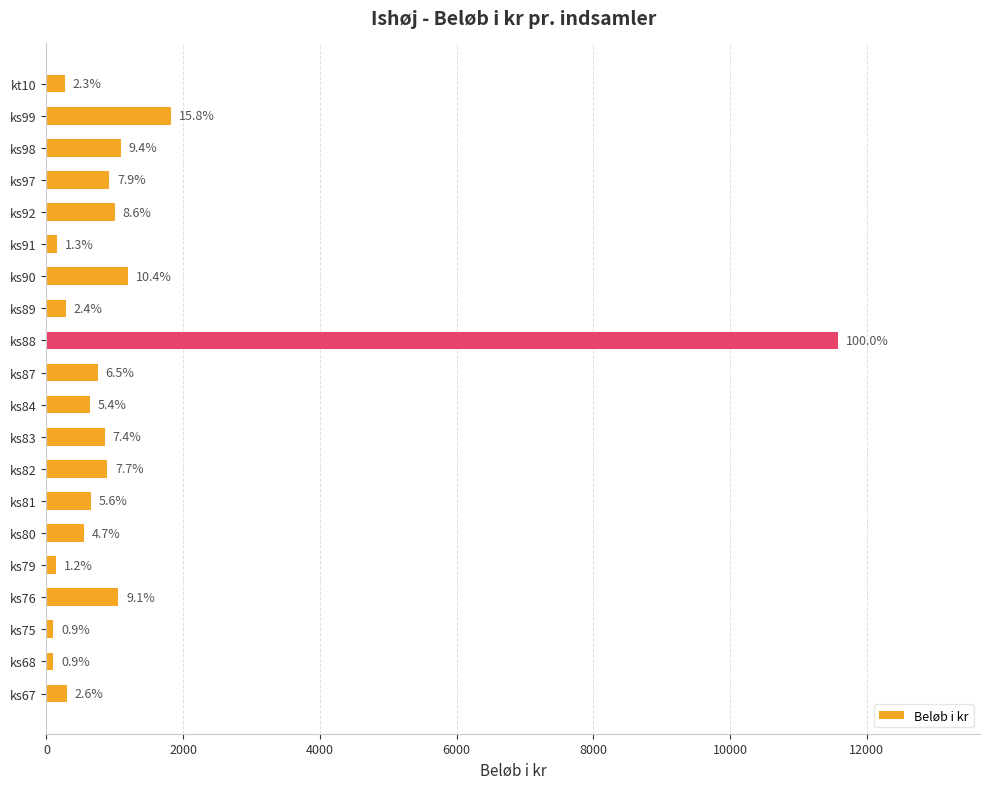

How many bars are there in total?

20